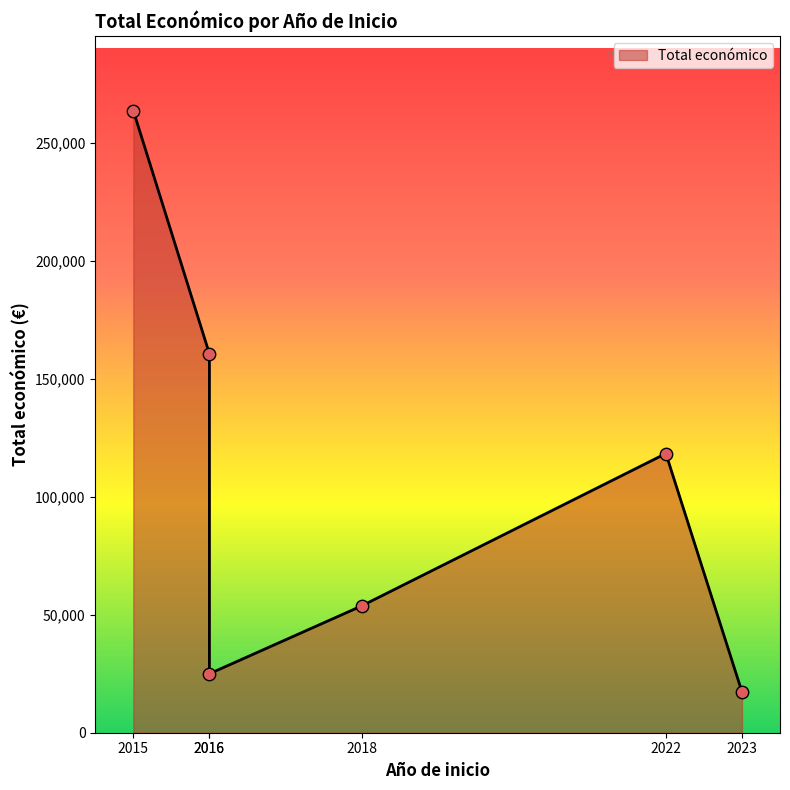

What is the ratio of the value at 2015 to the value at 2016?

10.6